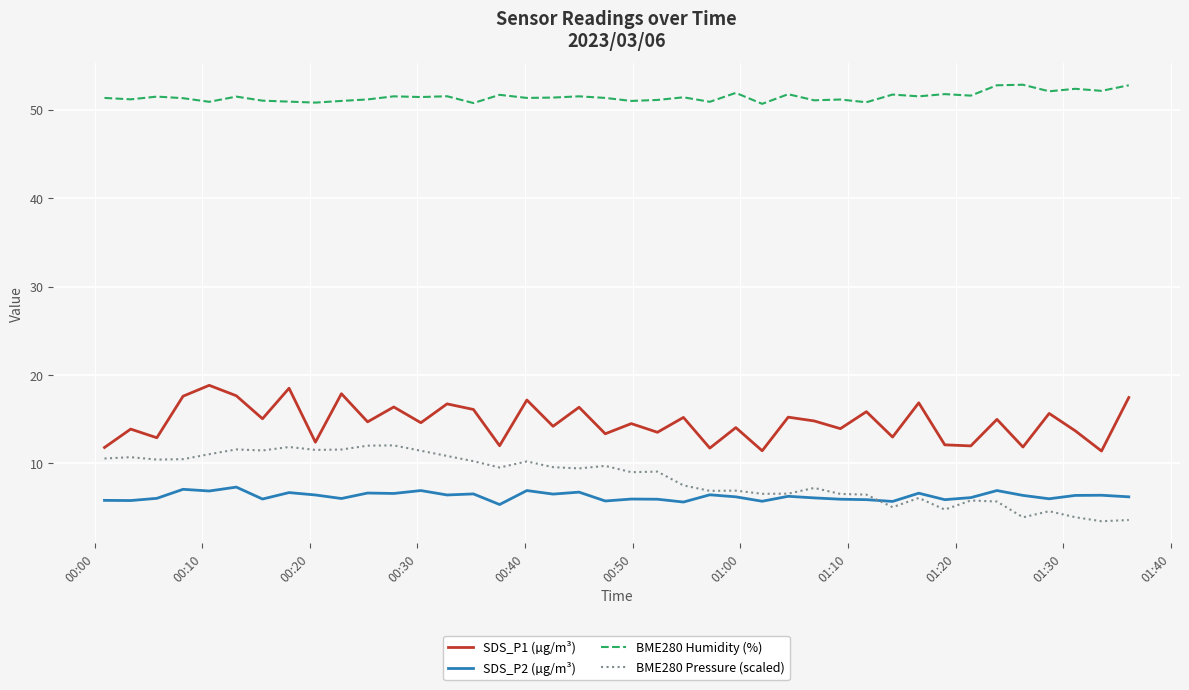

What are all the series names shown in the legend?

SDS_P1 (µg/m³), SDS_P2 (µg/m³), BME280 Humidity (%), BME280 Pressure (scaled)